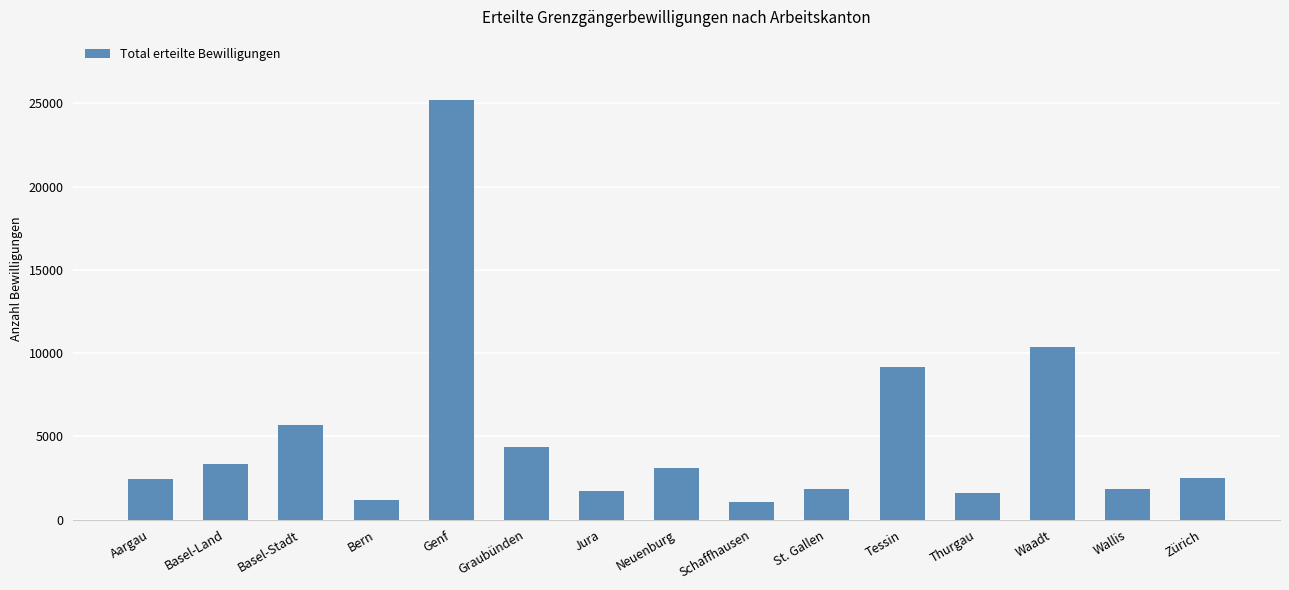

What is the approximate value at Basel-Stadt?

5705